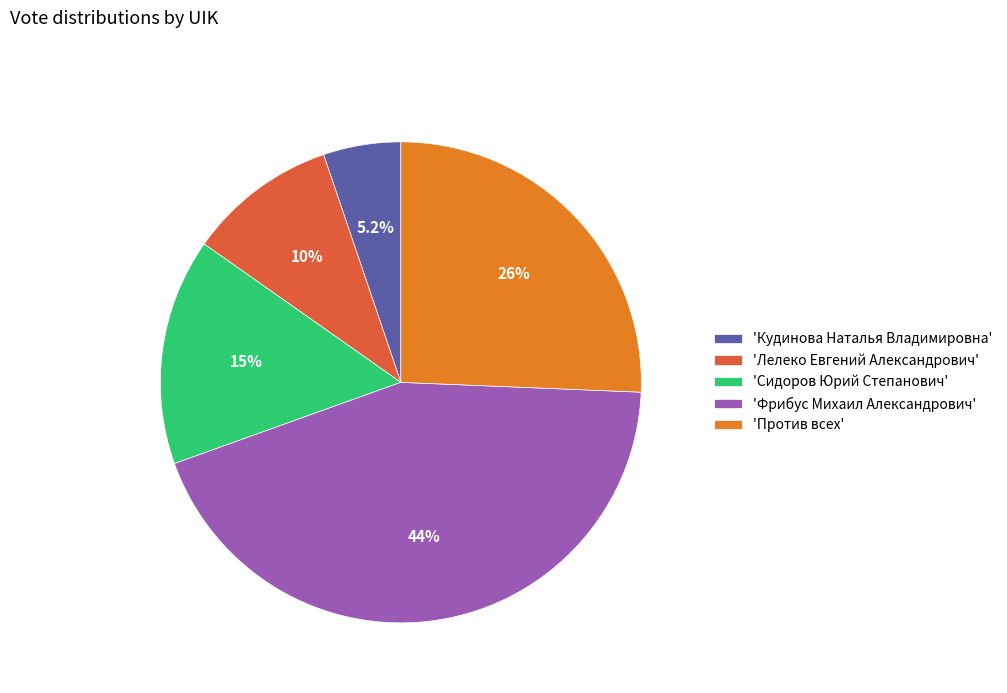

Between 'Кудинова Наталья Владимировна' and 'Против всех', which is larger?

'Против всех'